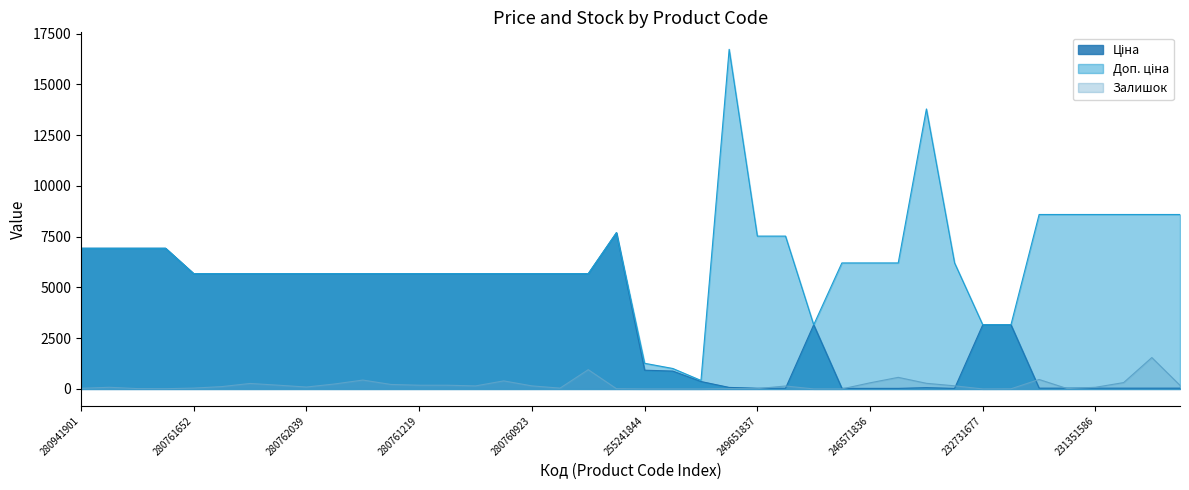

Does the chart display data point markers on the line(s)?

No